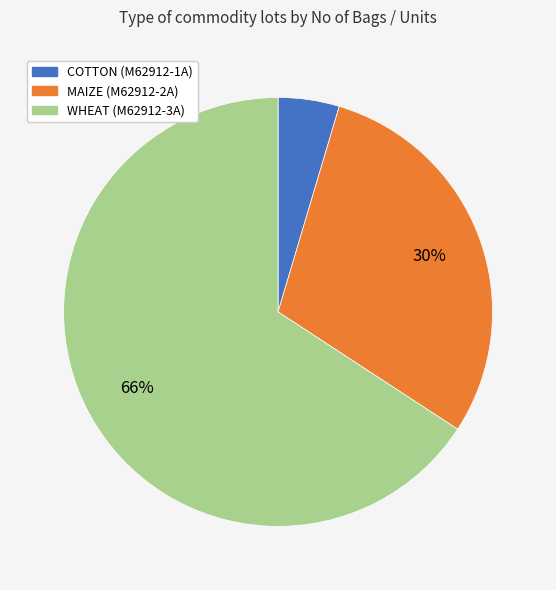

Which category has the biggest portion of the pie?

WHEAT (M62912-3A)